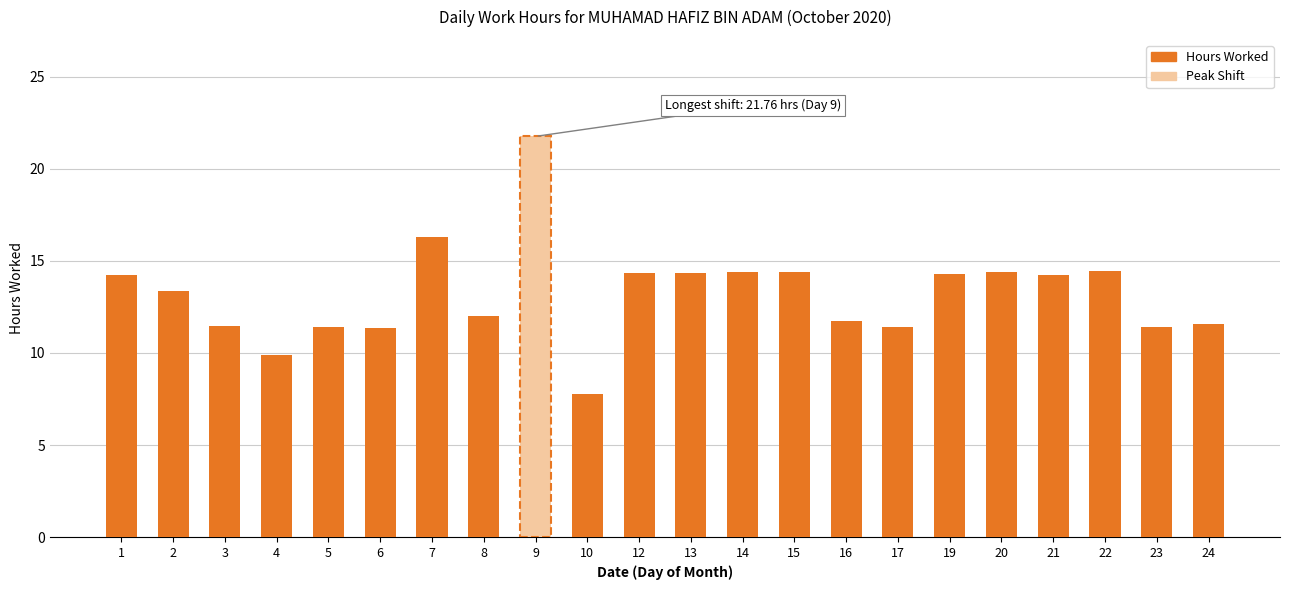

What is the value of the 12th bar from the left?

14.3